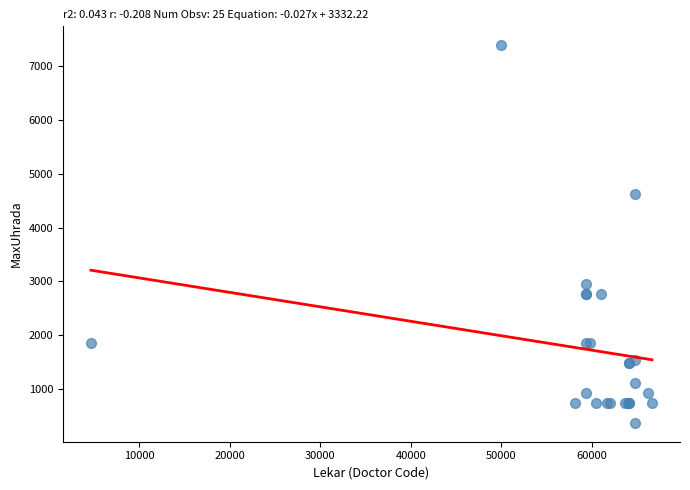

What Y value in the scatter plot is closest to 3879?

4618.7